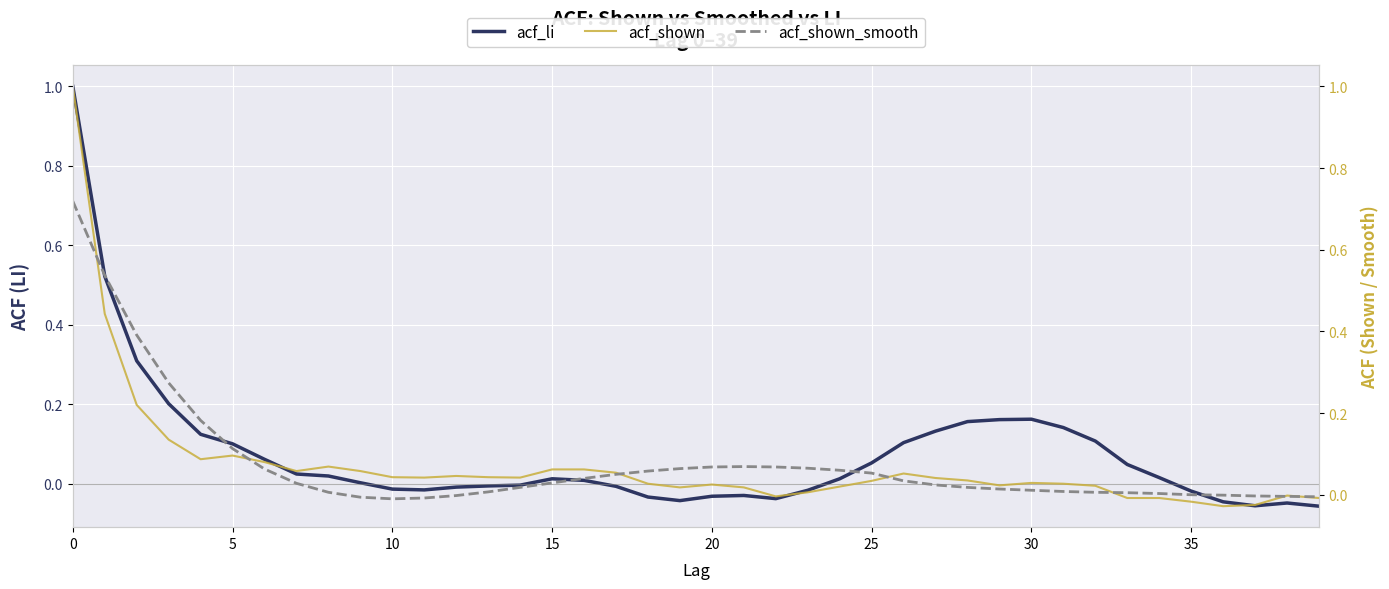

How many values in acf_shown are above zero?

32